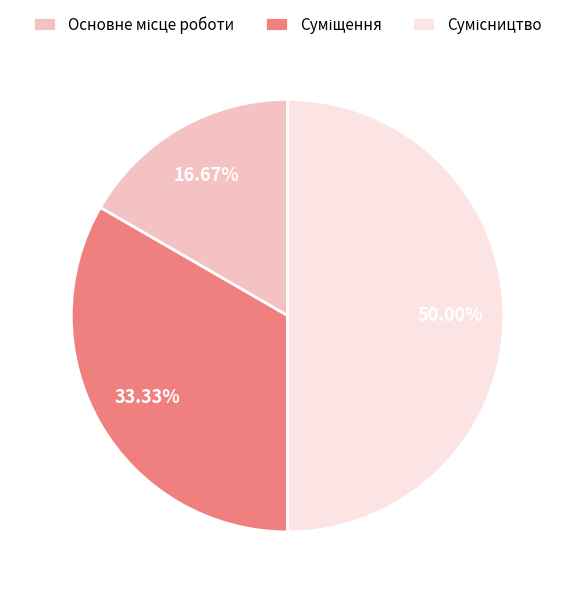

Count the number of slices in the pie.

3